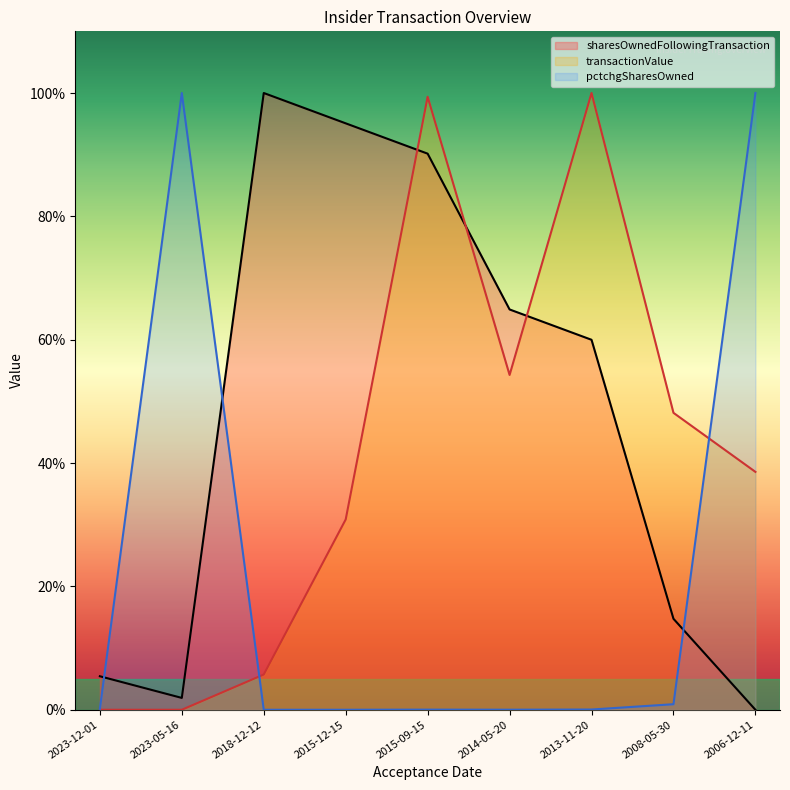

Where is the first local minimum for sharesOwnedFollowingTransaction?

2023-05-16